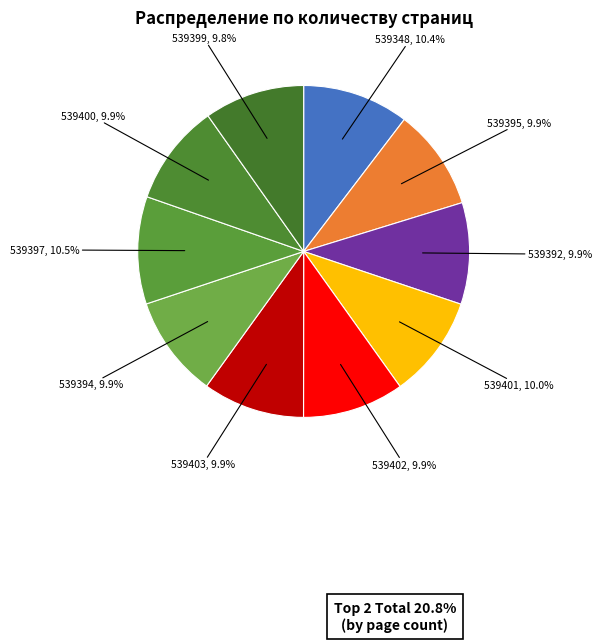

Is it true that 539399 is 1% of the pie?

False